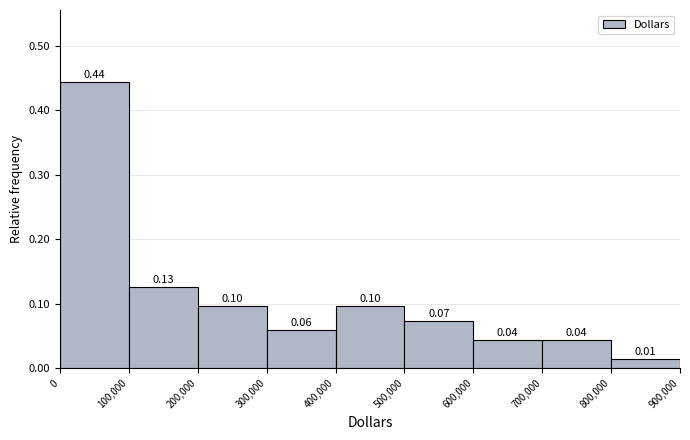

Over which range of the x-axis is the bar tallest?

0 to 100,000